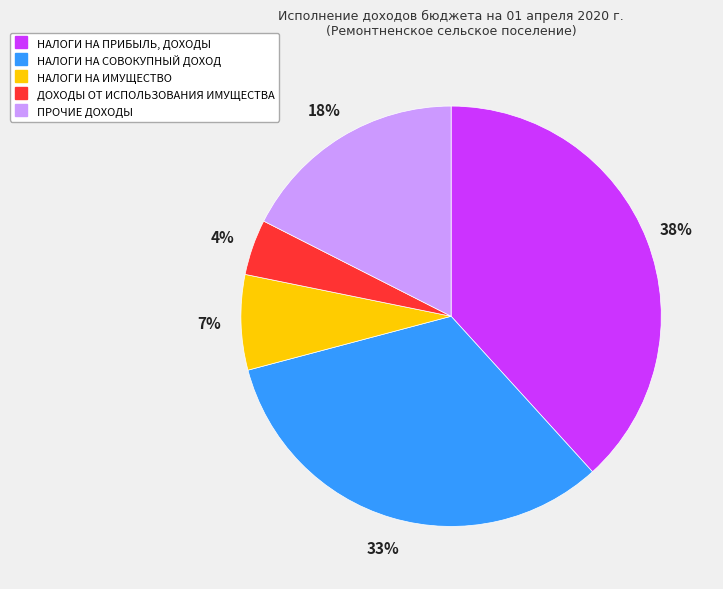

Between ДОХОДЫ ОТ ИСПОЛЬЗОВАНИЯ ИМУЩЕСТВА and ПРОЧИЕ ДОХОДЫ, which is larger?

ПРОЧИЕ ДОХОДЫ